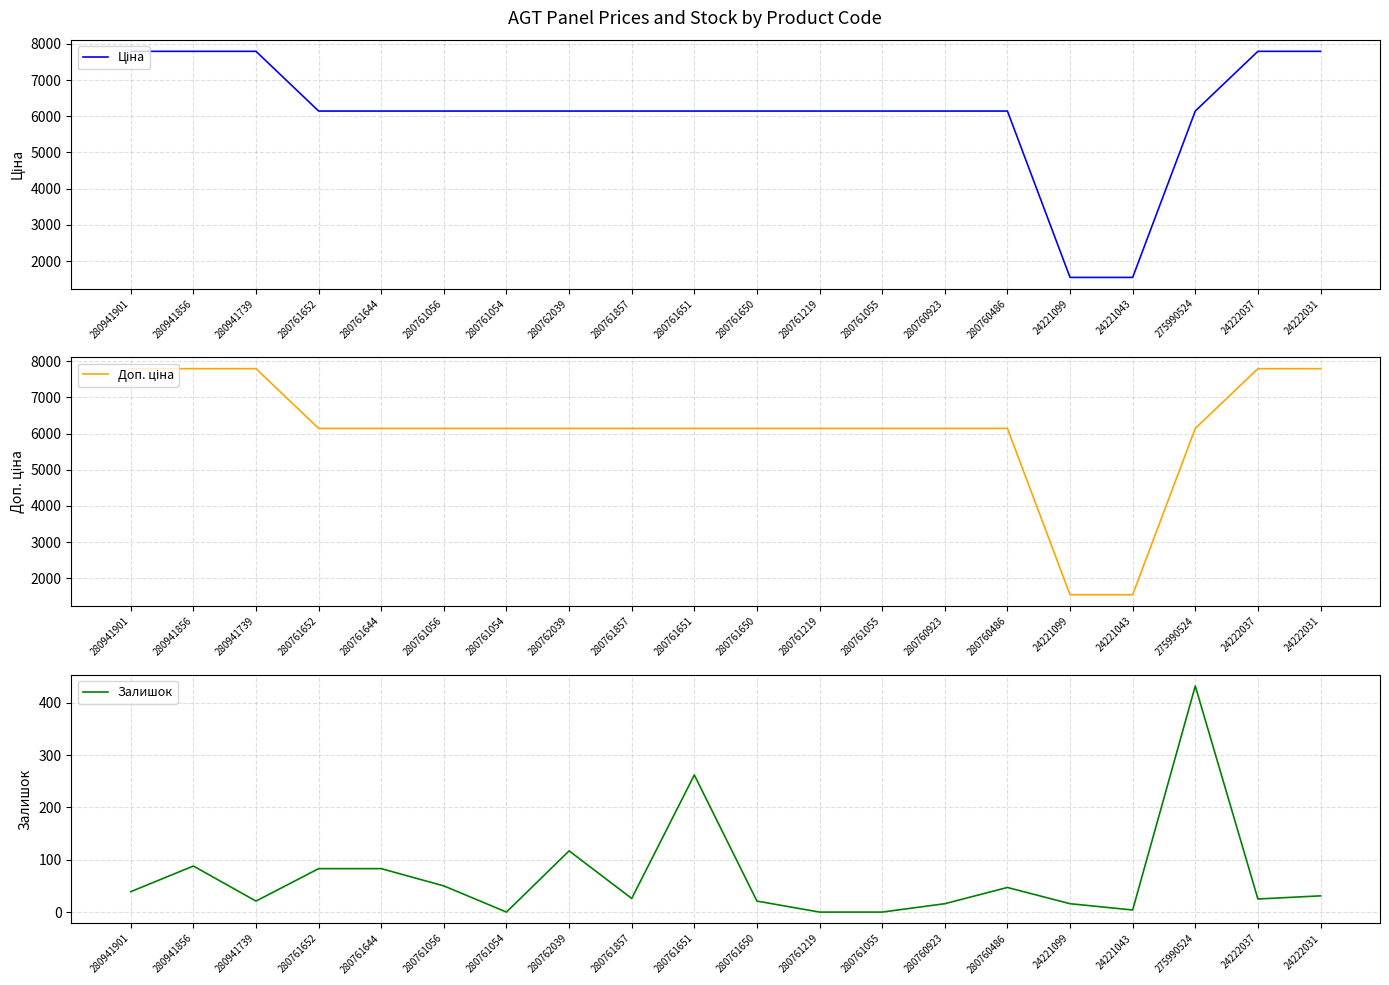

What is the maximum value shown in the chart?

7792.9